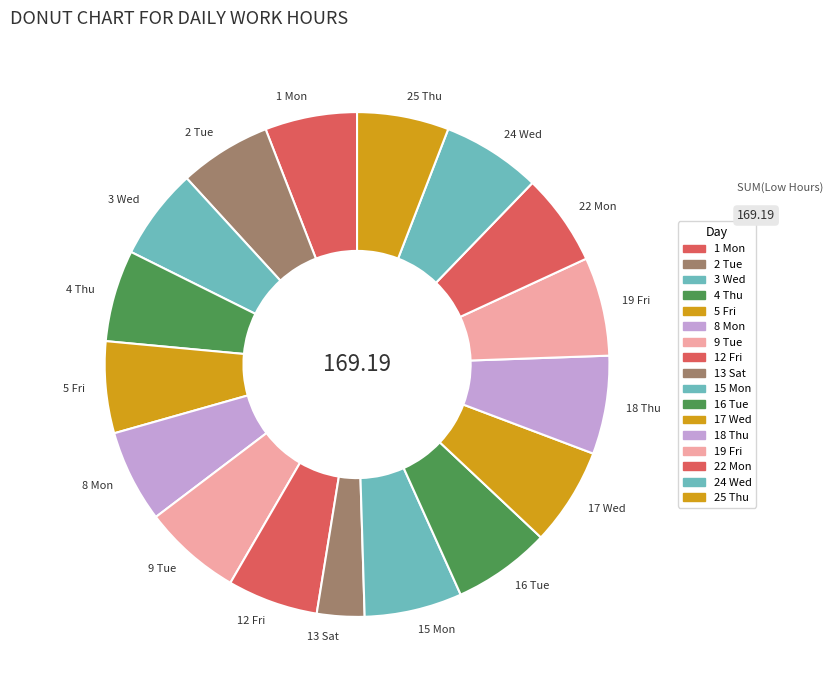

Combined, do 9 Tue and 13 Sat account for over 50%?

No